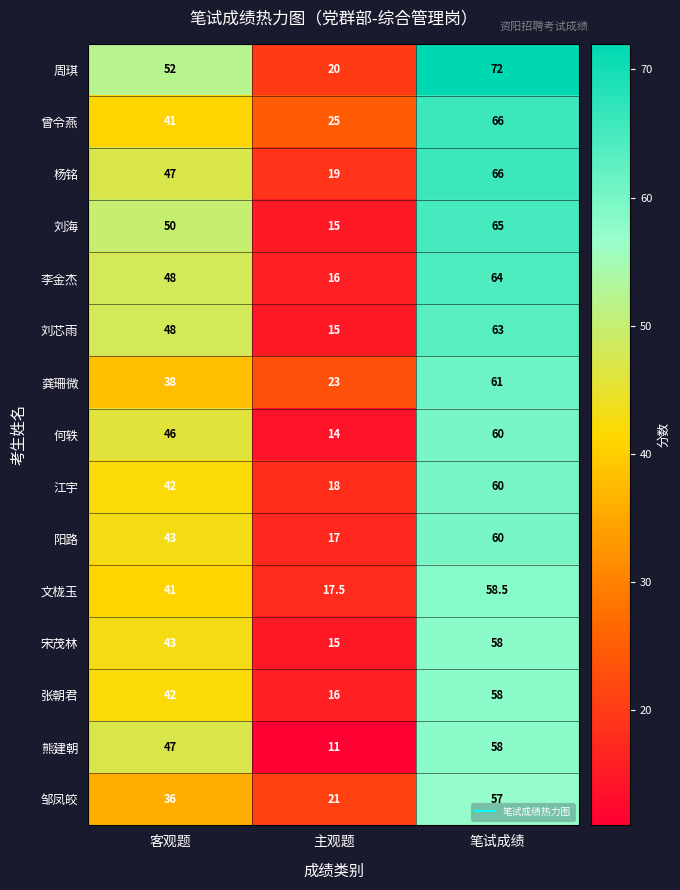

Between 客观题 and 主观题, which series saw the biggest shift?

熊建朝